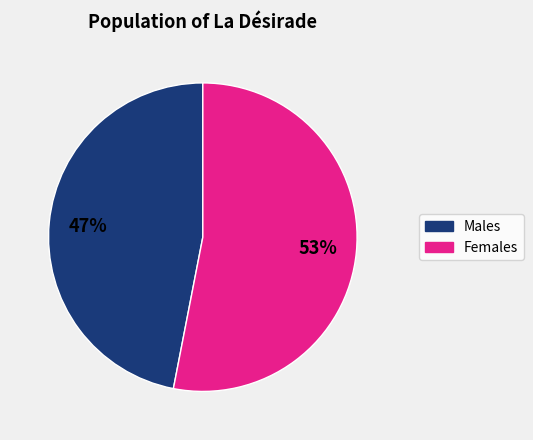

Is there any slice that represents more than half of the pie?

Yes